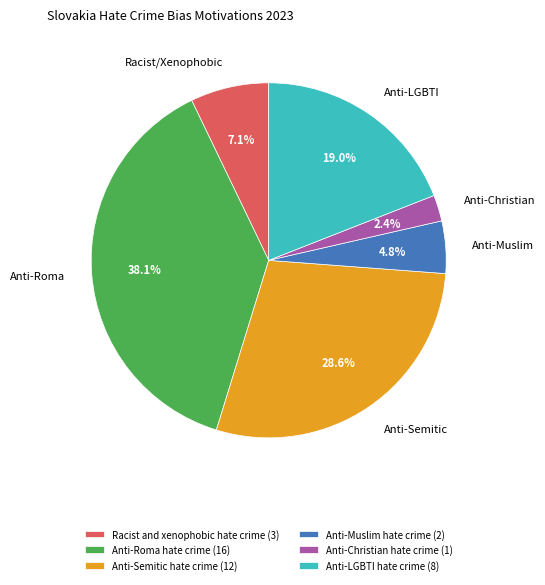

Rank the categories by value from lowest to highest.

Anti-Christian hate crime, Anti-Muslim hate crime, Racist and xenophobic hate crime, Anti-LGBTI hate crime, Anti-Semitic hate crime, Anti-Roma hate crime